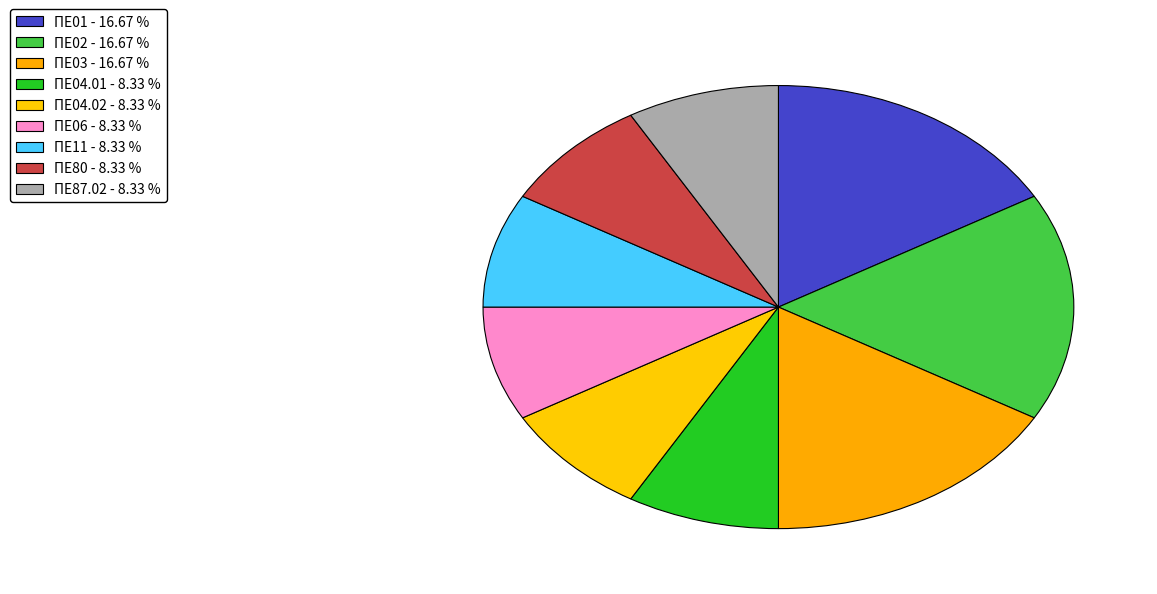

Is there any slice that represents more than half of the pie?

No